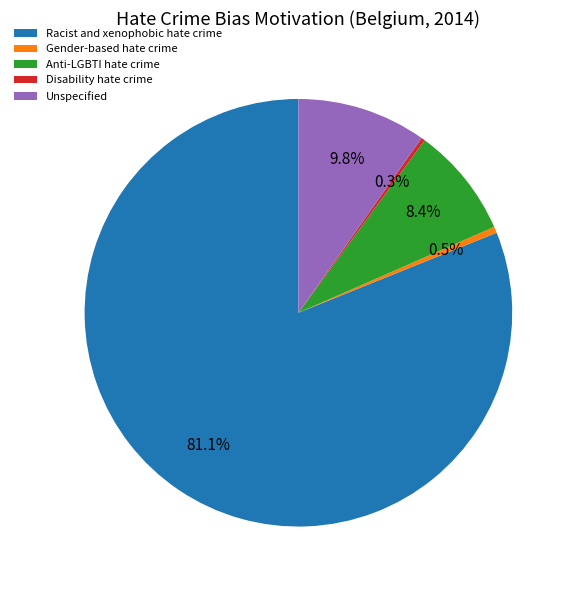

Do Gender-based hate crime and Unspecified together represent more than half of the pie?

No